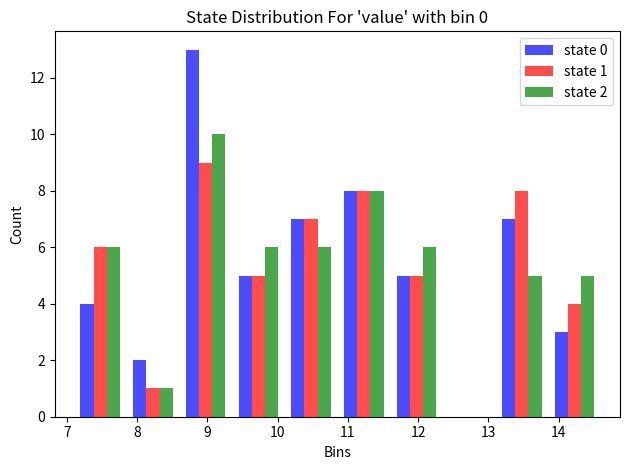

In the state 1 series, which range on the x-axis has the tallest bar?

8.60 to 9.35